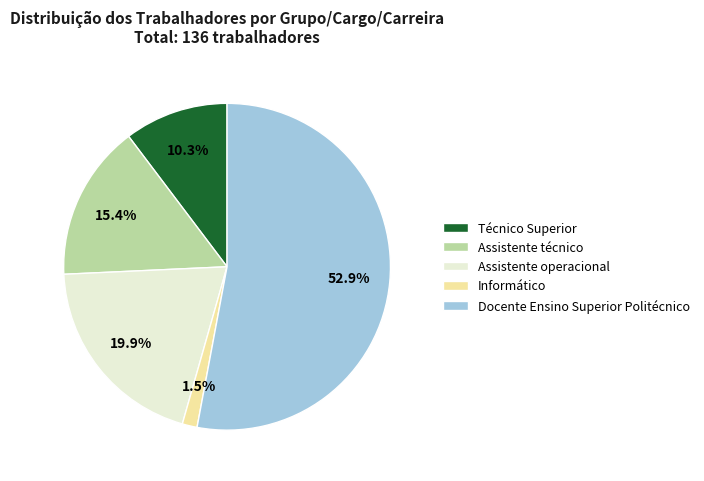

Count the number of slices in the pie.

5